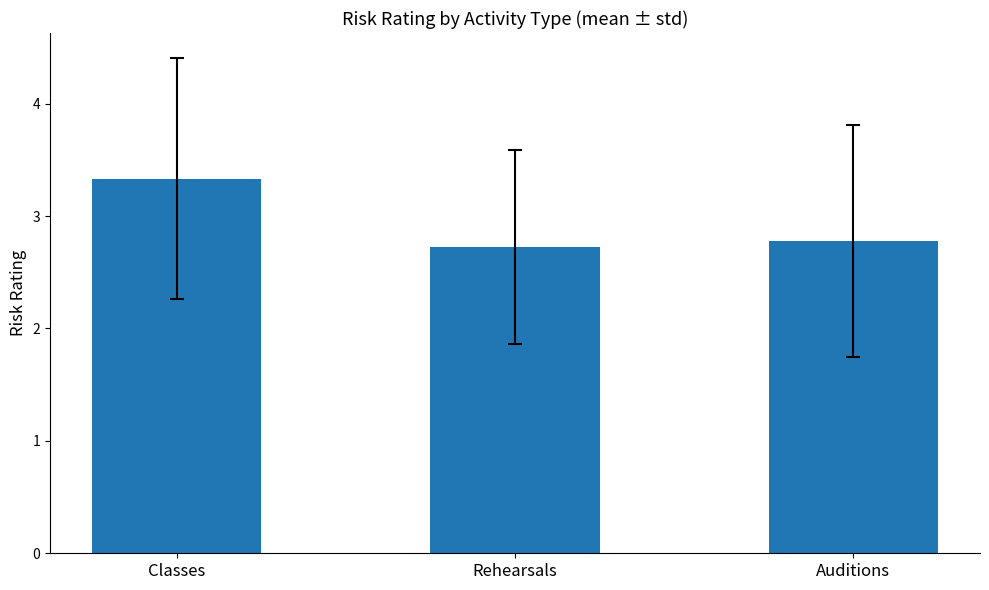

Between Auditions and Rehearsals, which is larger?

Auditions